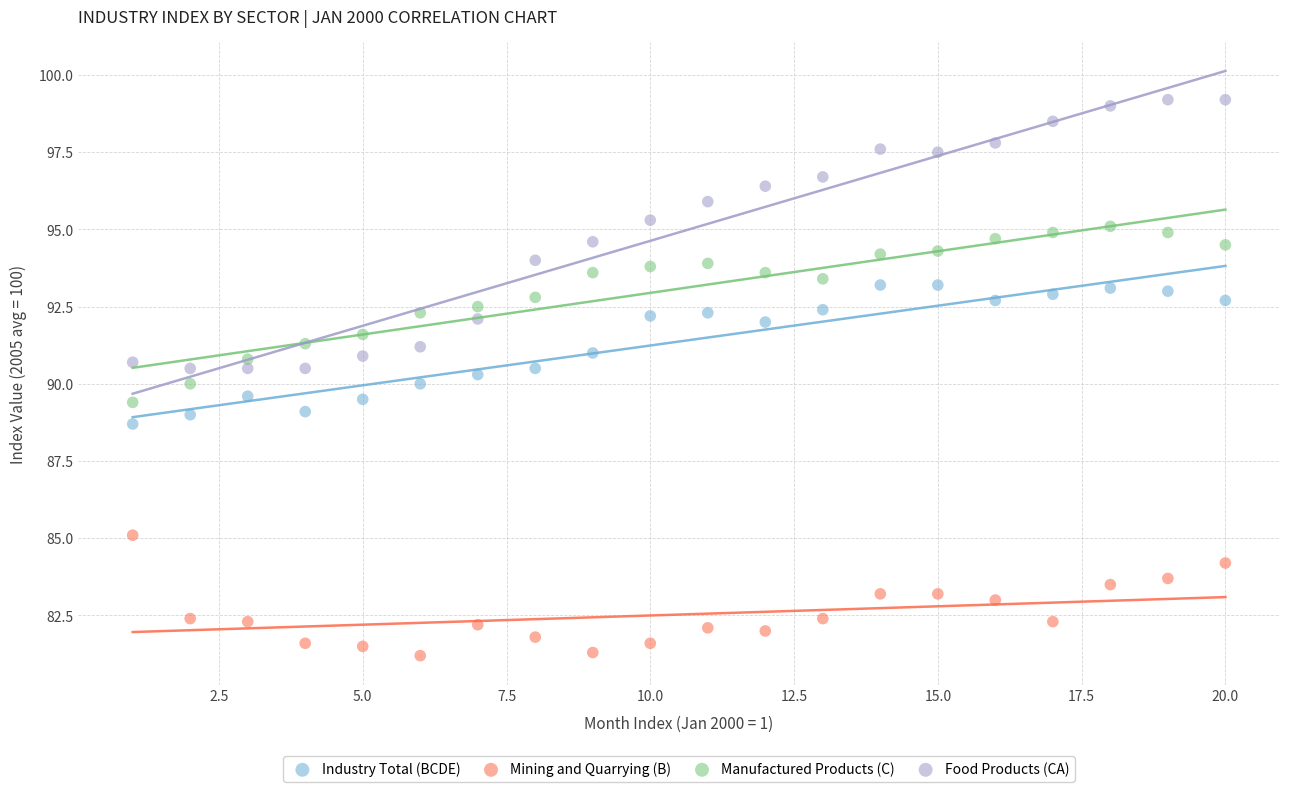

Across all data points, what is the range of Y values (max minus min)?

18.0